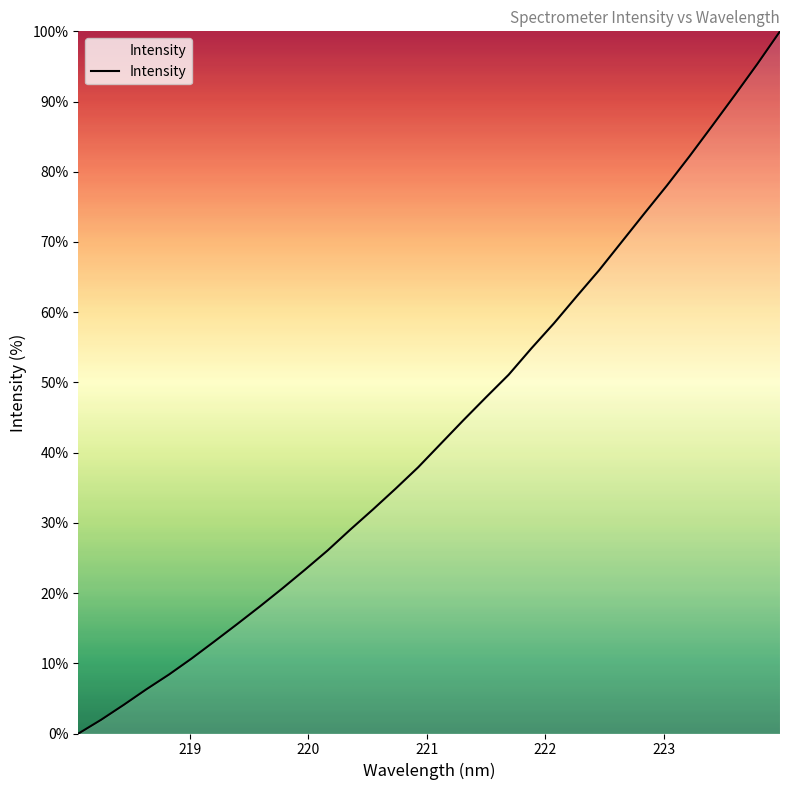

True or false: the data has more than 2 interior local peaks.

False